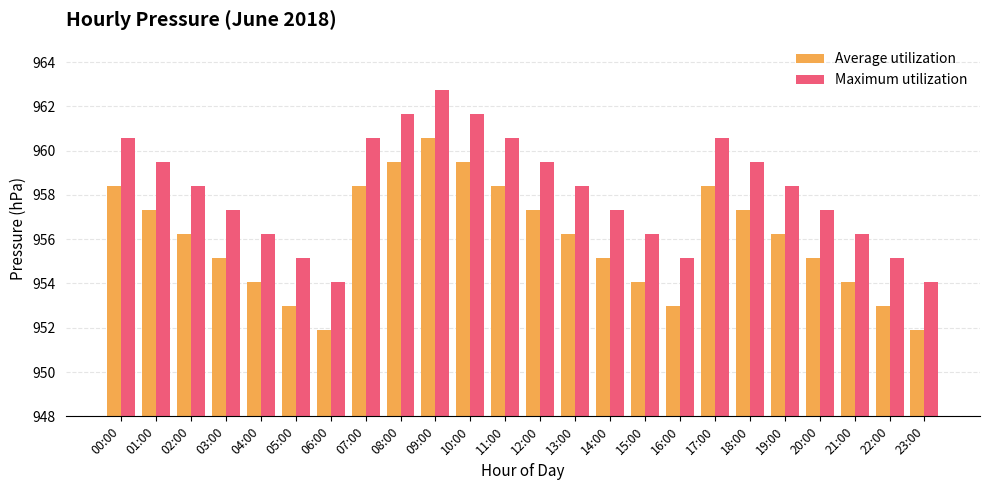

What is the highest value of the Maximum utilization series?

962.8